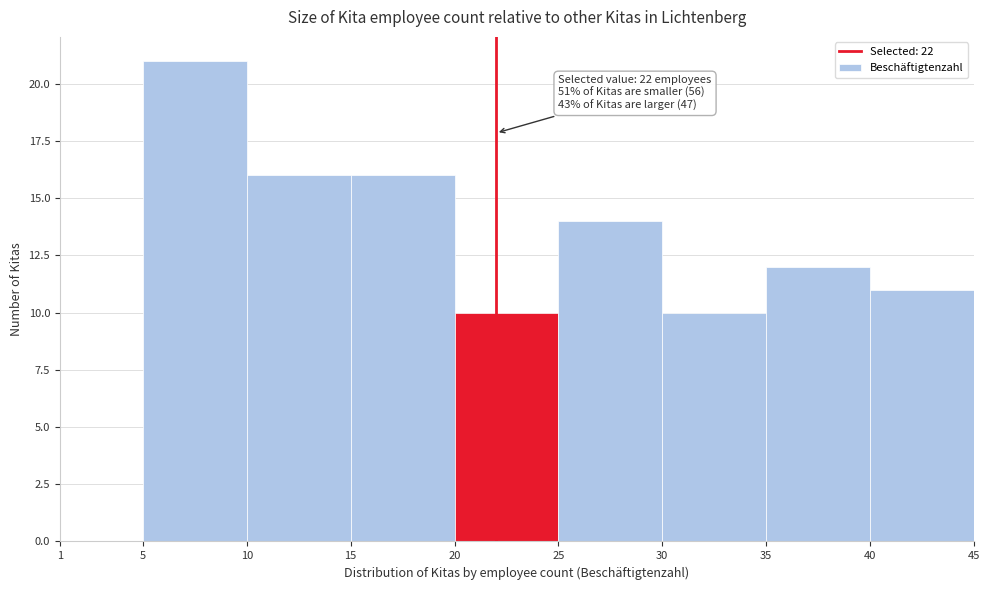

Over which range of the x-axis is the bar tallest?

5 to 10